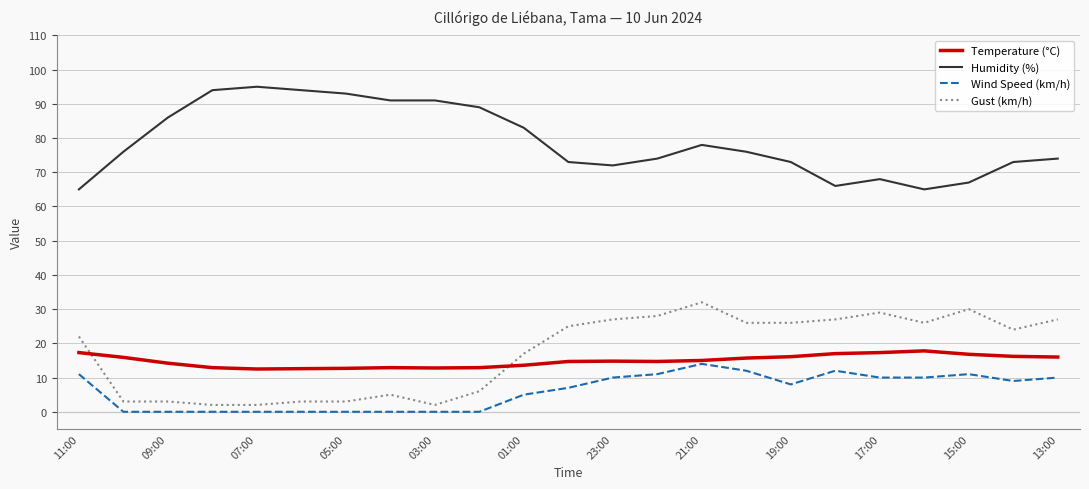

What is the greatest value displayed?

95.0